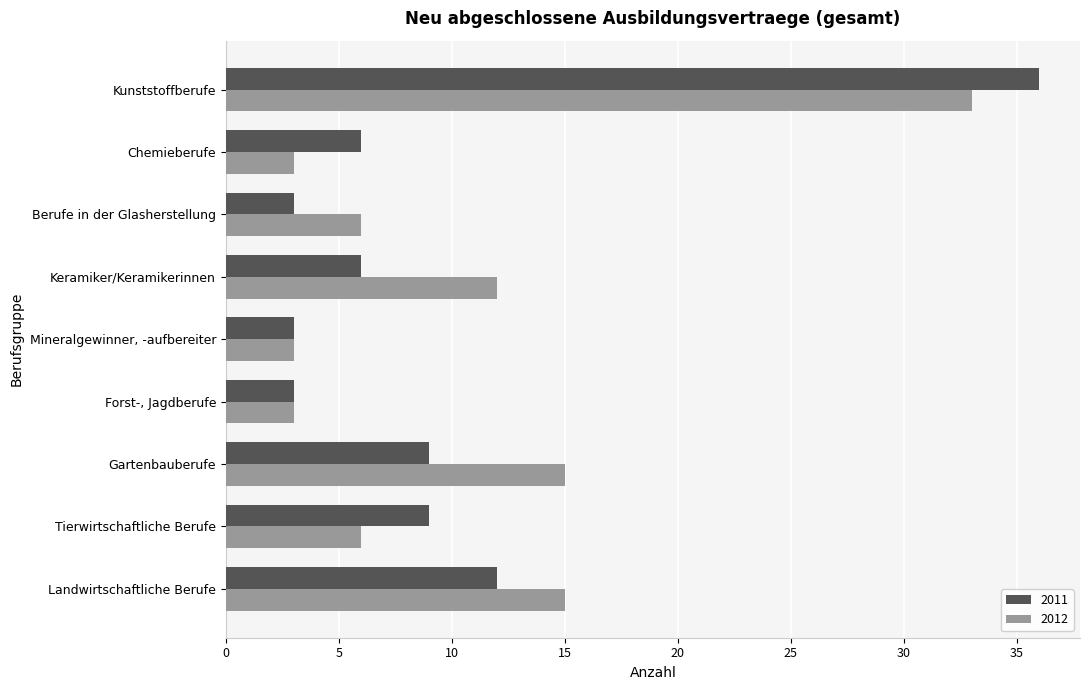

Count the number of data series in this chart.

2